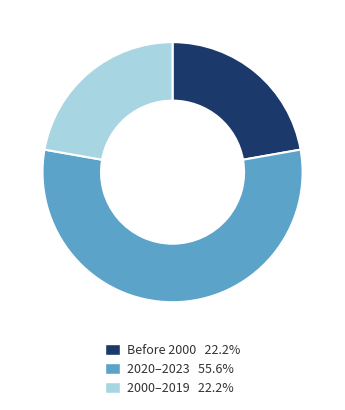

Does any single category account for the majority?

Yes